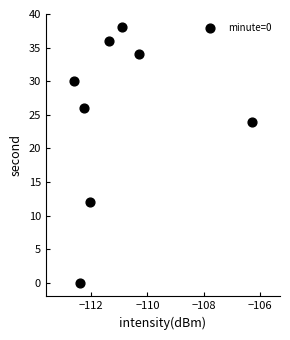

What Y value in the scatter plot is closest to 19?

24